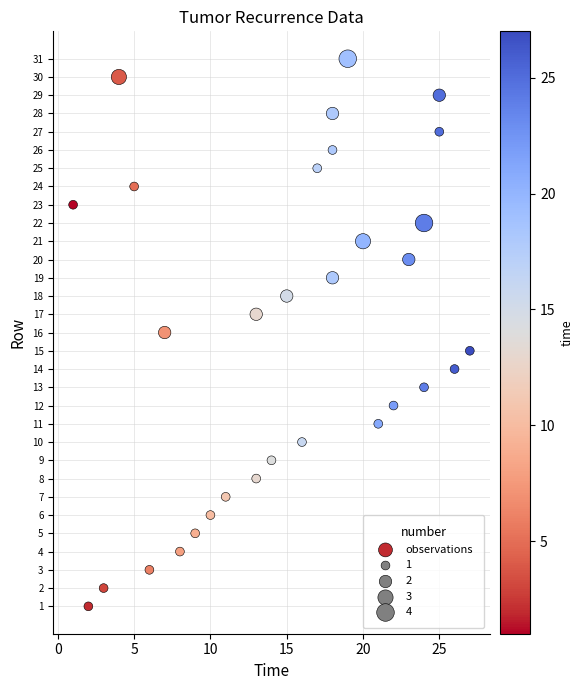

What is the range of X values (max minus min)?

26